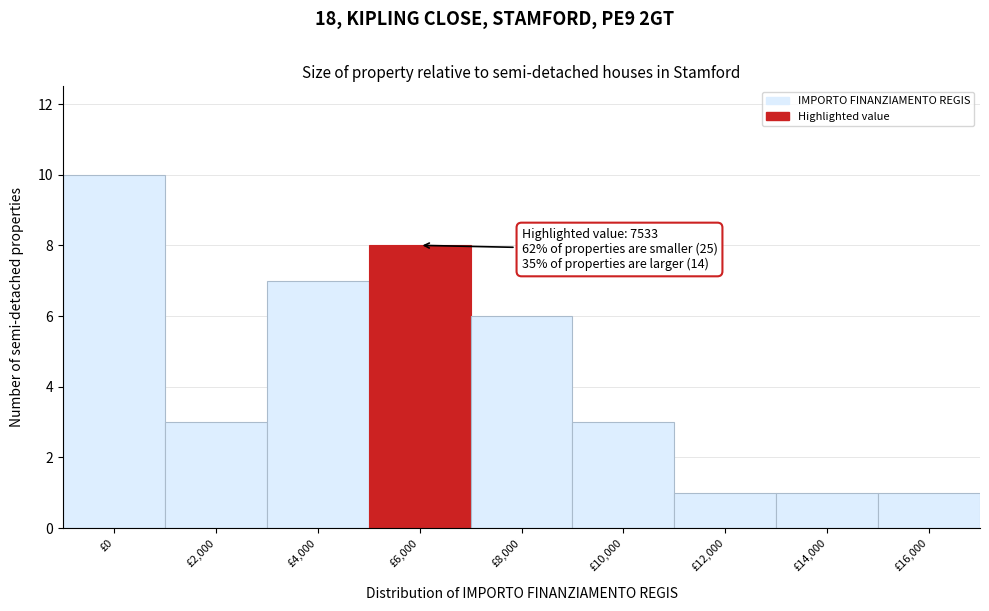

Reading left to right, list all the values displayed in this chart.

10	3	7	8	6	3	1	1	1